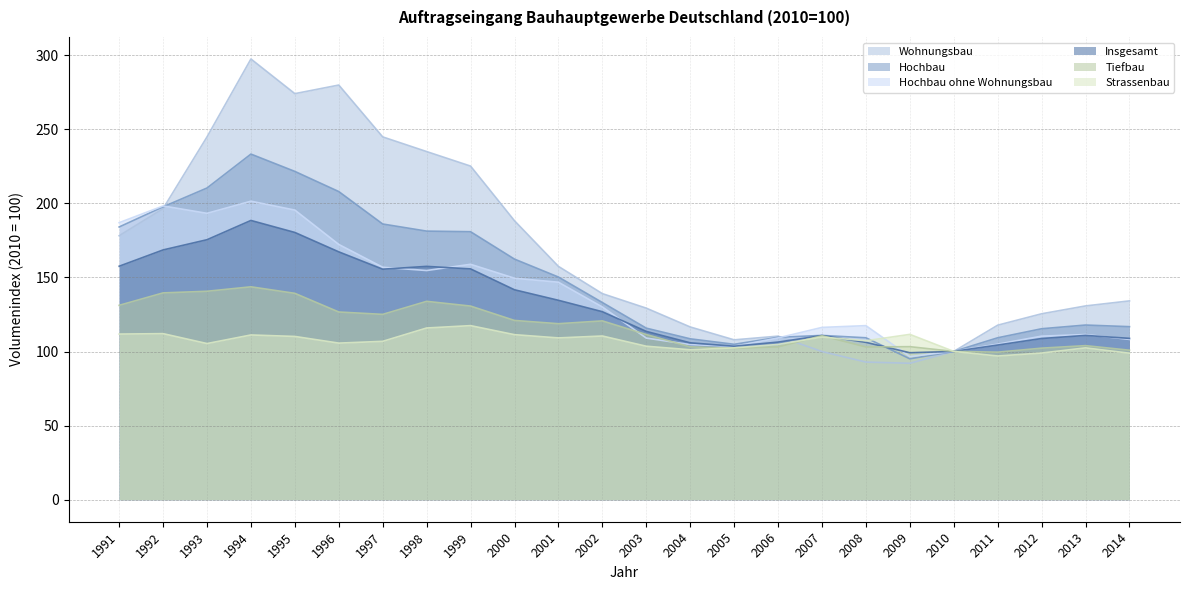

What is the approximate value of Strassenbau at 2010?

100.1